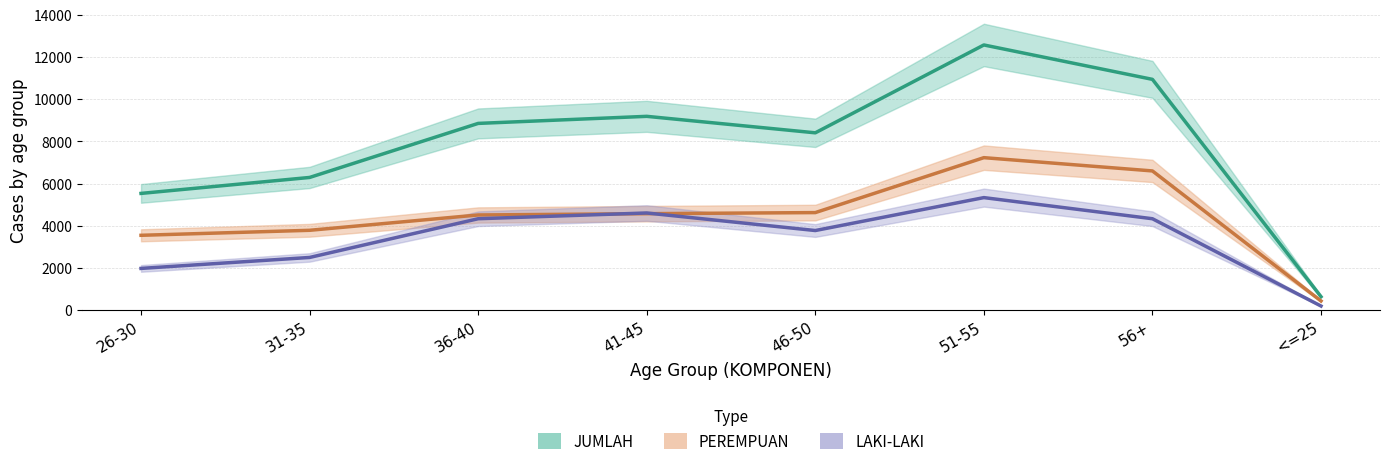

Rank the categories by LAKI-LAKI value from lowest to highest.

<=25, 26-30, 31-35, 46-50, 36-40, 56+, 41-45, 51-55